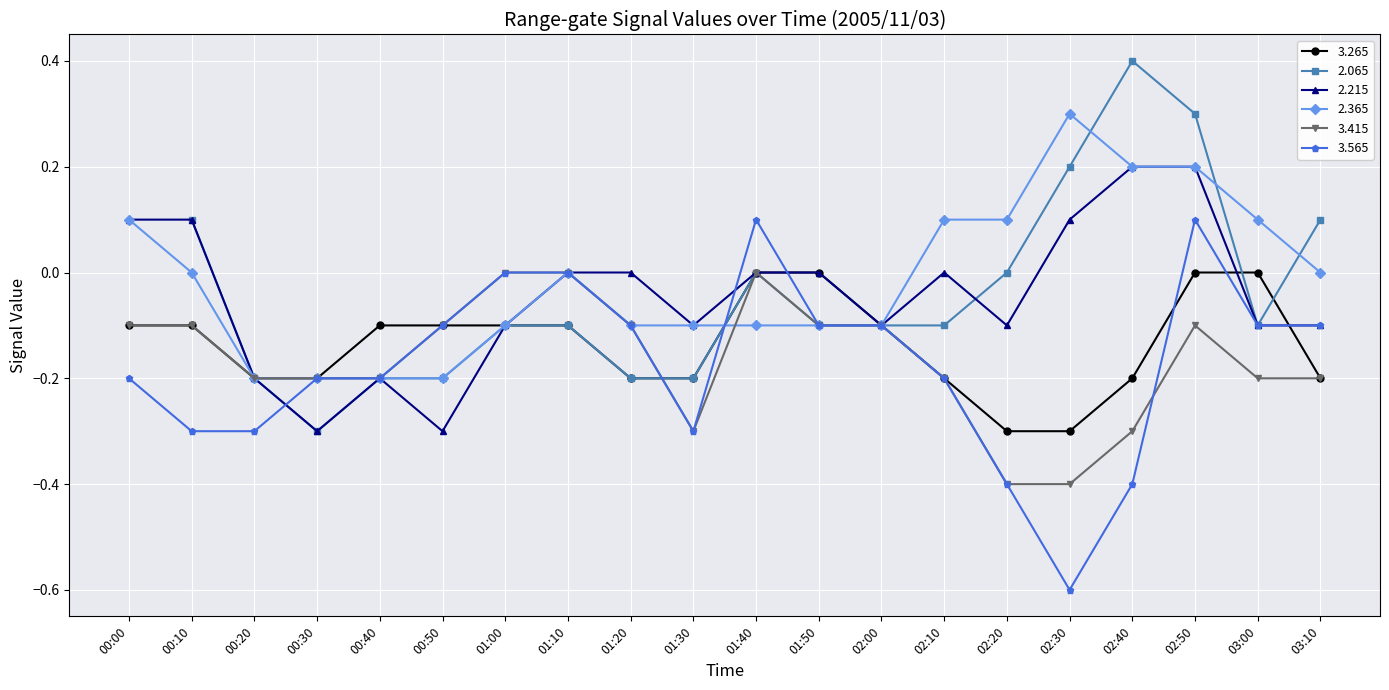

At which category does the chart reach its minimum across all series?

02:30